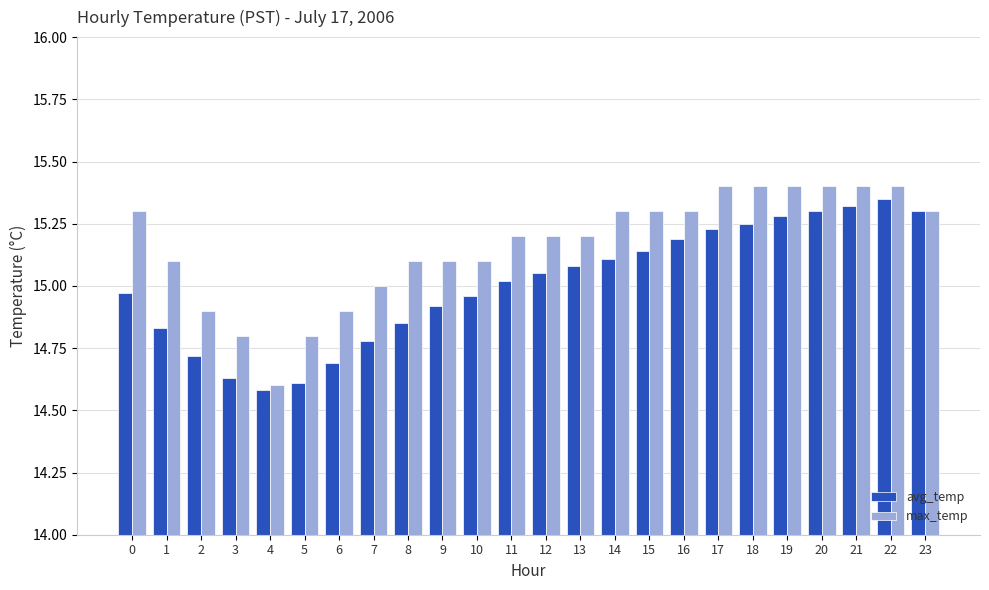

At 11, list the series in order from smallest to largest.

avg_temp, max_temp